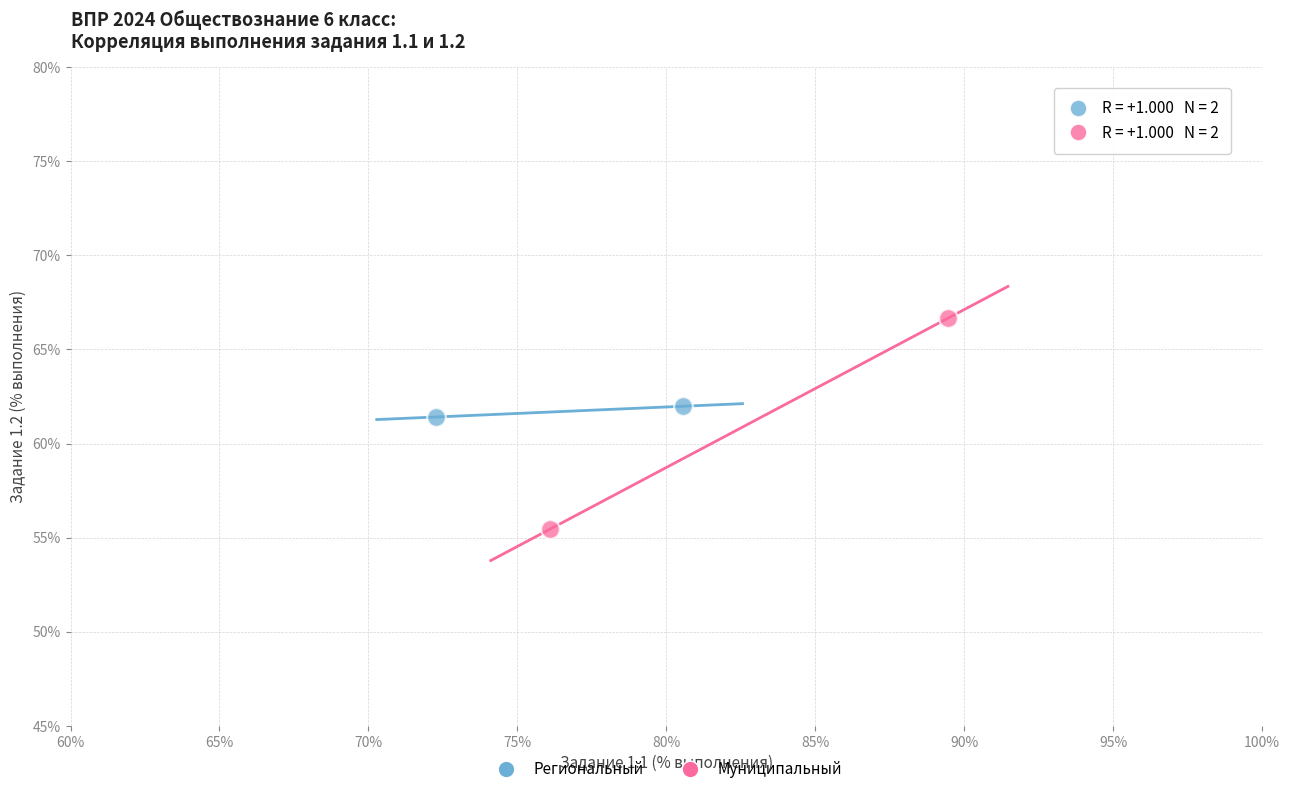

What are all the series names shown in the legend?

Региональный, Муниципальный